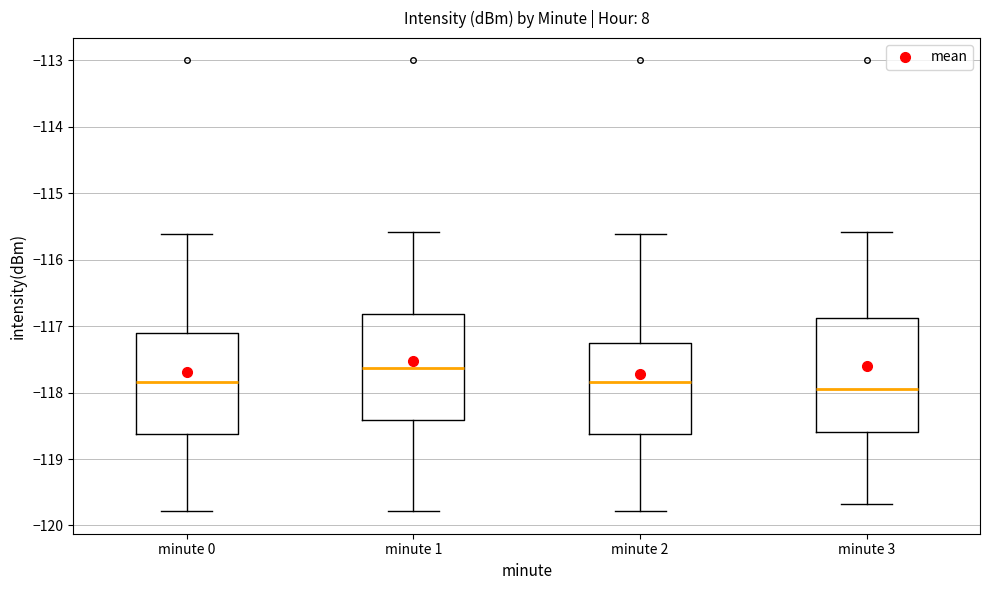

Where does the lower whisker of the box for minute 0 end on the y-axis? The values are not printed on the chart, so give them approximately, as read against the axis.

-119.8